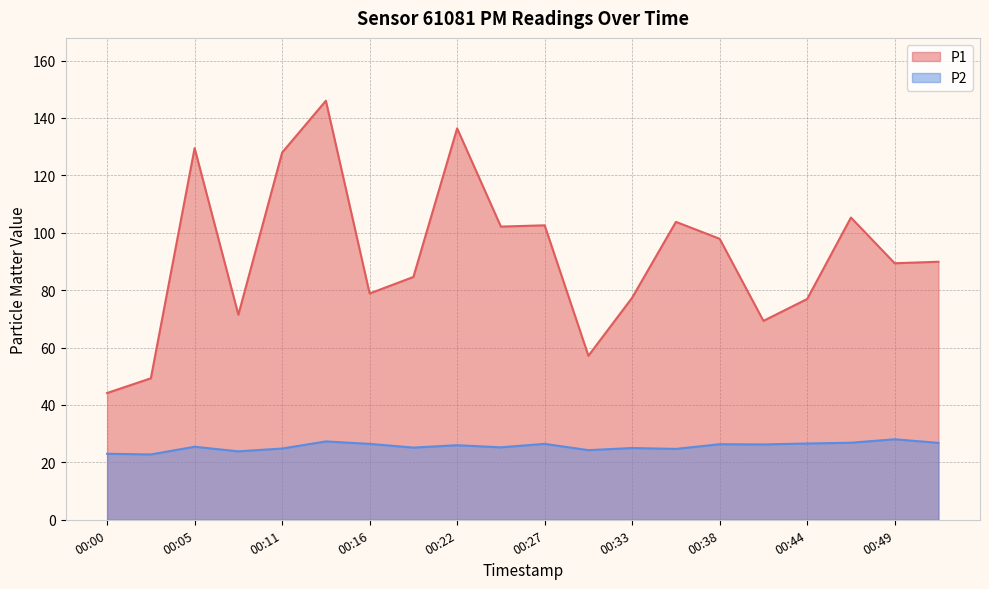

List the labels in order of P1 value, smallest first.

00:00, 00:03, 00:30, 00:41, 00:08, 00:44, 00:33, 00:16, 00:19, 00:49, 00:52, 00:38, 00:25, 00:27, 00:36, 00:46, 00:11, 00:05, 00:22, 00:14